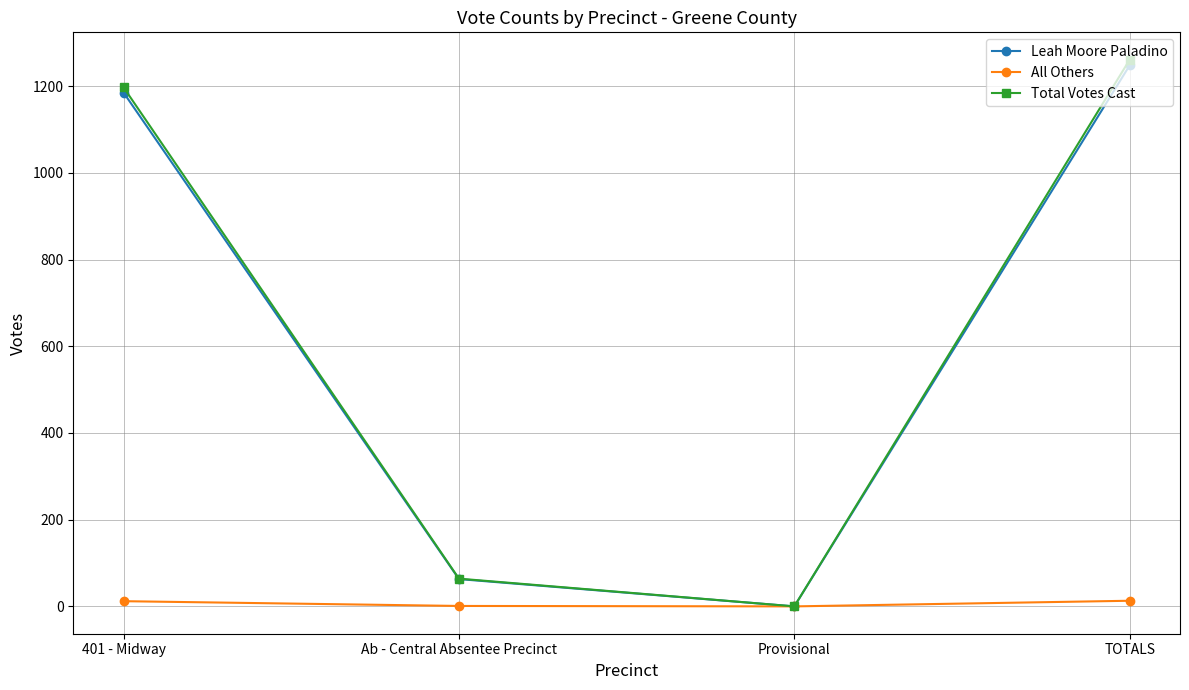

Between Ab - Central Absentee Precinct and Provisional, which series saw the biggest shift?

Total Votes Cast